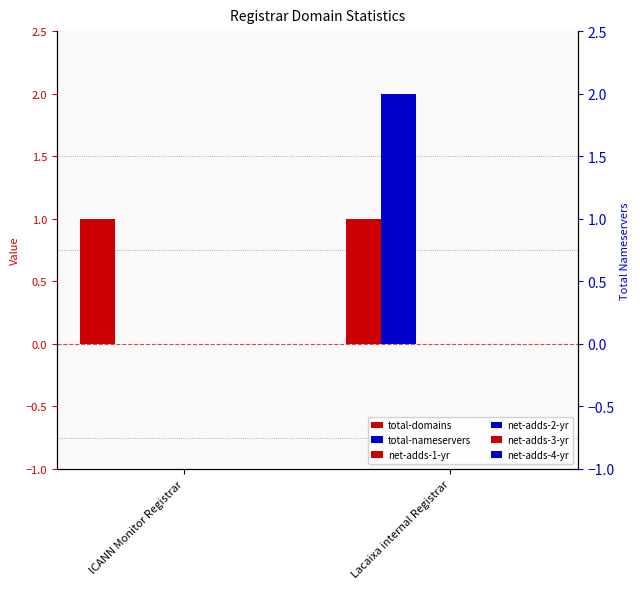

How many data points does each series have?

2